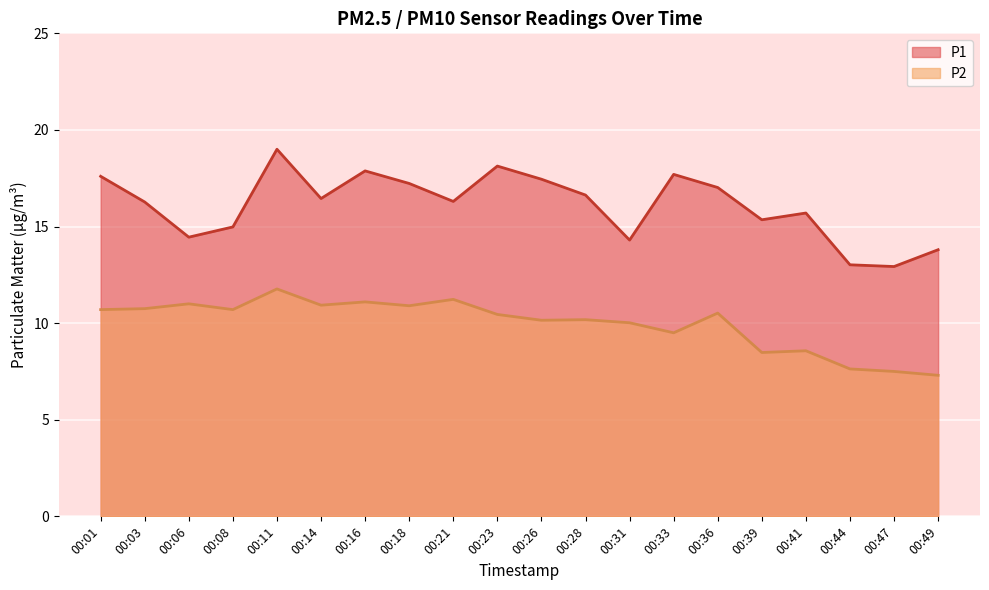

True or false: P2 and P1 intersect in this chart.

False